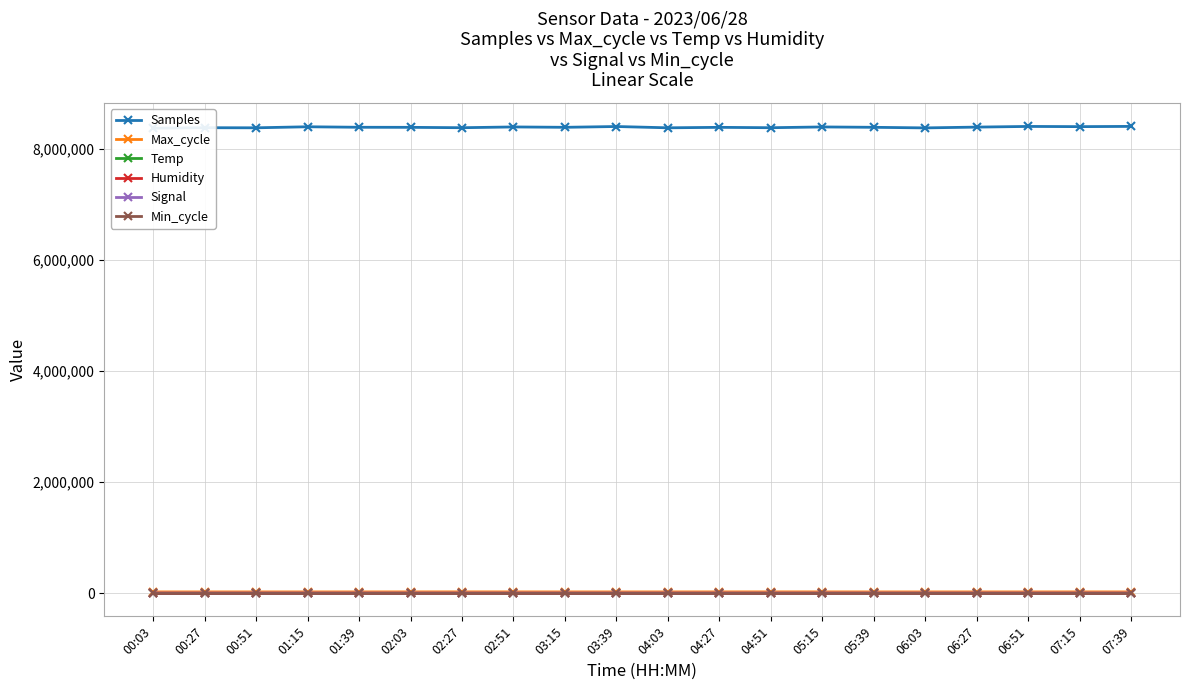

What is the difference between the maximum and minimum values in the Signal series?

3.0